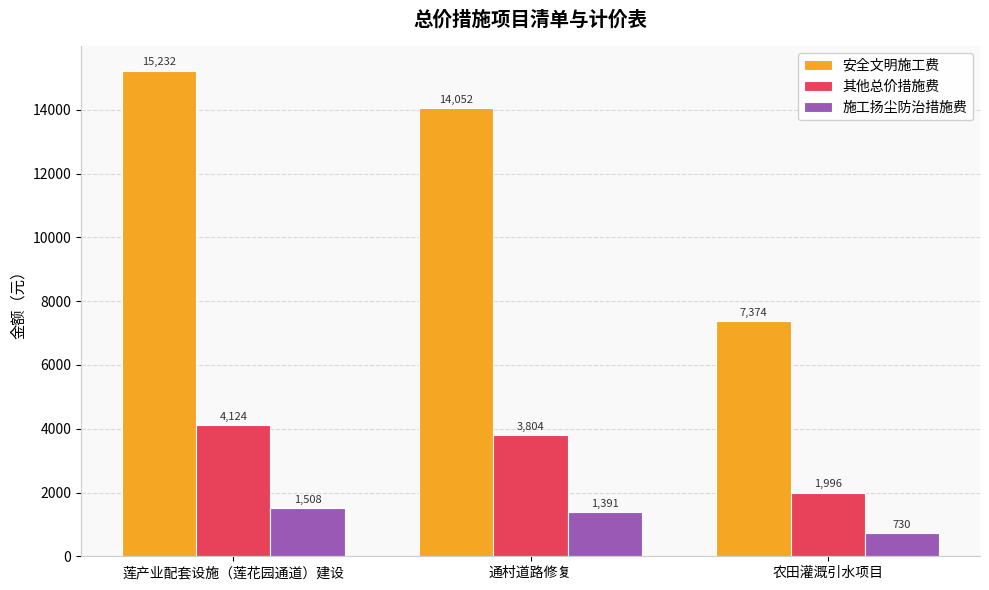

Does the chart contain stacked bars?

No